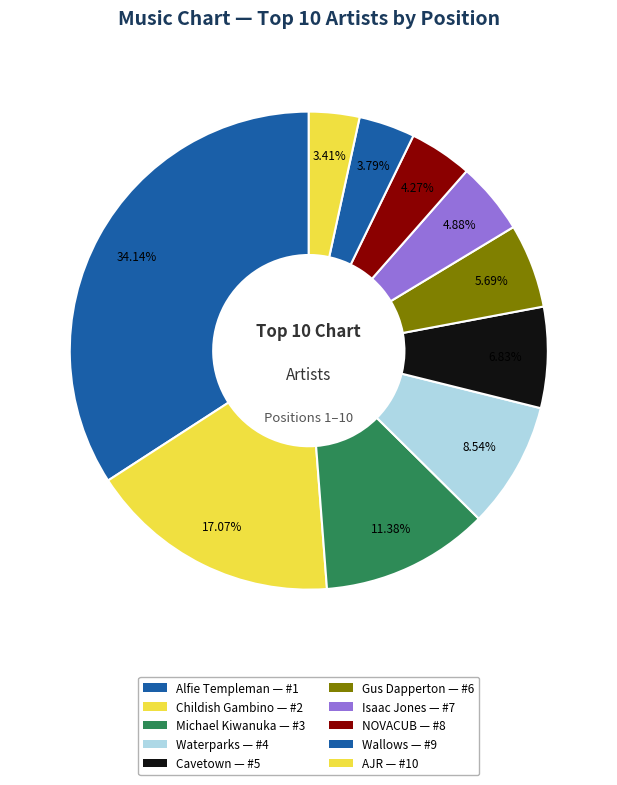

Is it true that Childish Gambino is 17% of the pie?

False